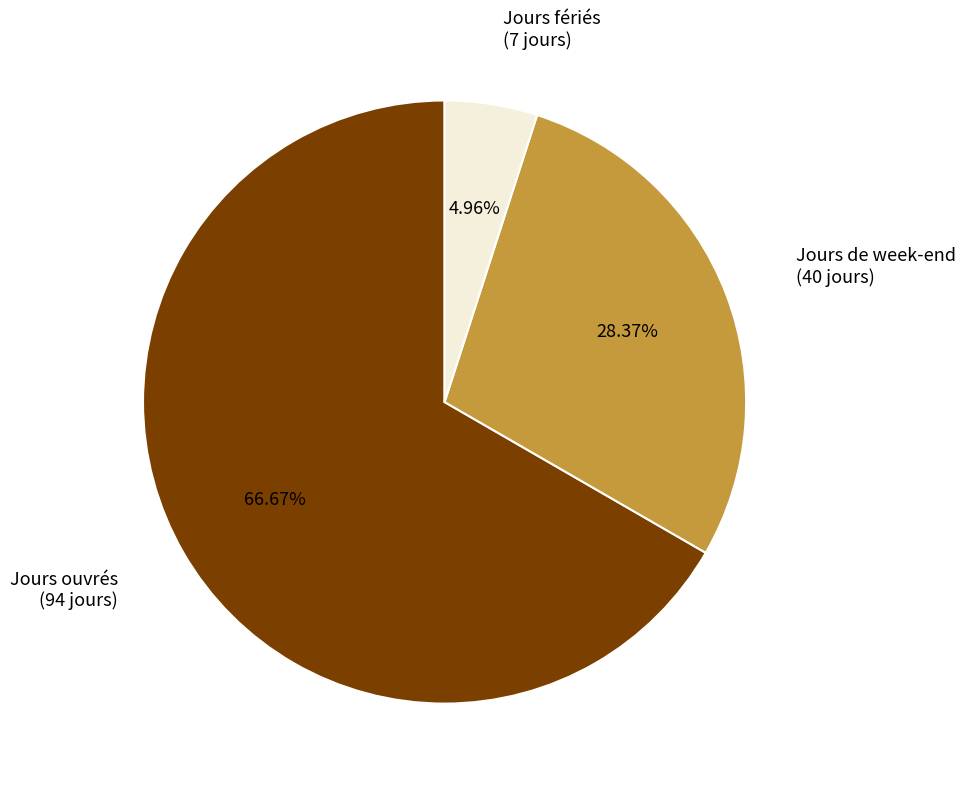

Between Jours ouvrés and Jours fériés, which is larger?

Jours ouvrés